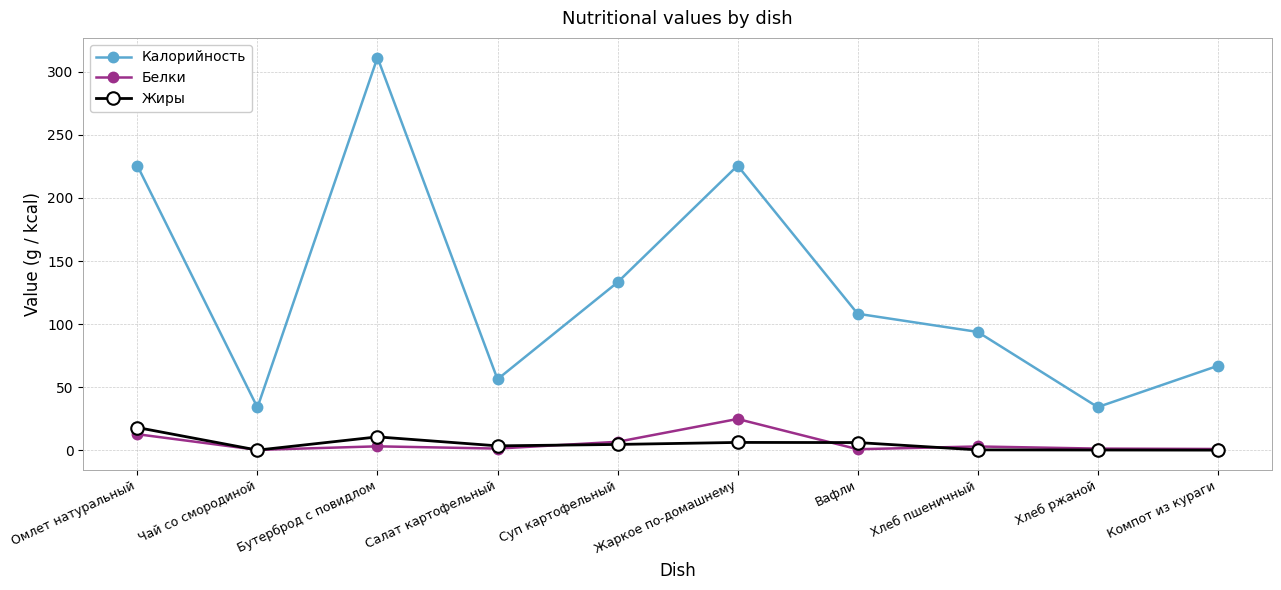

True or false: Жиры and Белки intersect in this chart.

True